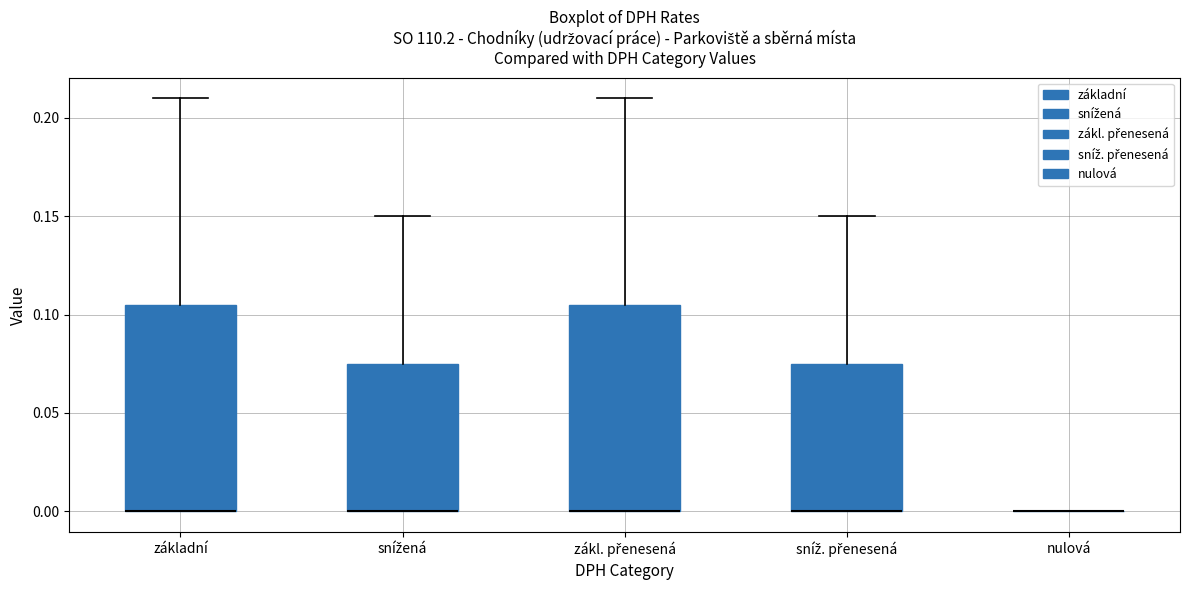

Reading left to right, transcribe this box plot: for each box, give where its median line is, the range the box spans, and where its two whiskers end, as read against the y-axis. The values are not printed on the chart, so give them approximately, as read against the axis.

základní: median 0.000 (drawn on the box's lower edge), box 0.000 to 0.105, whiskers 0.000 to 0.210
snížená: median 0.000 (drawn on the box's lower edge), box 0.000 to 0.075, whiskers 0.000 to 0.150
zákl. přenesená: median 0.000 (drawn on the box's lower edge), box 0.000 to 0.105, whiskers 0.000 to 0.210
sníž. přenesená: median 0.000 (drawn on the box's lower edge), box 0.000 to 0.075, whiskers 0.000 to 0.150
nulová: box collapsed to a line at 0.000, whiskers 0.000 to 0.000